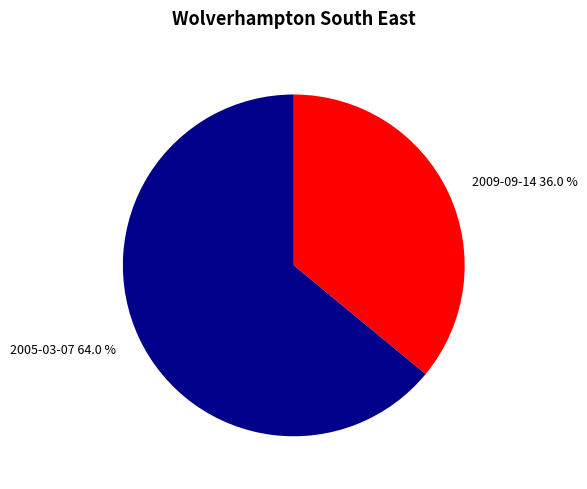

The 2005-03-07 slice represents 50% of the pie. True or false?

False